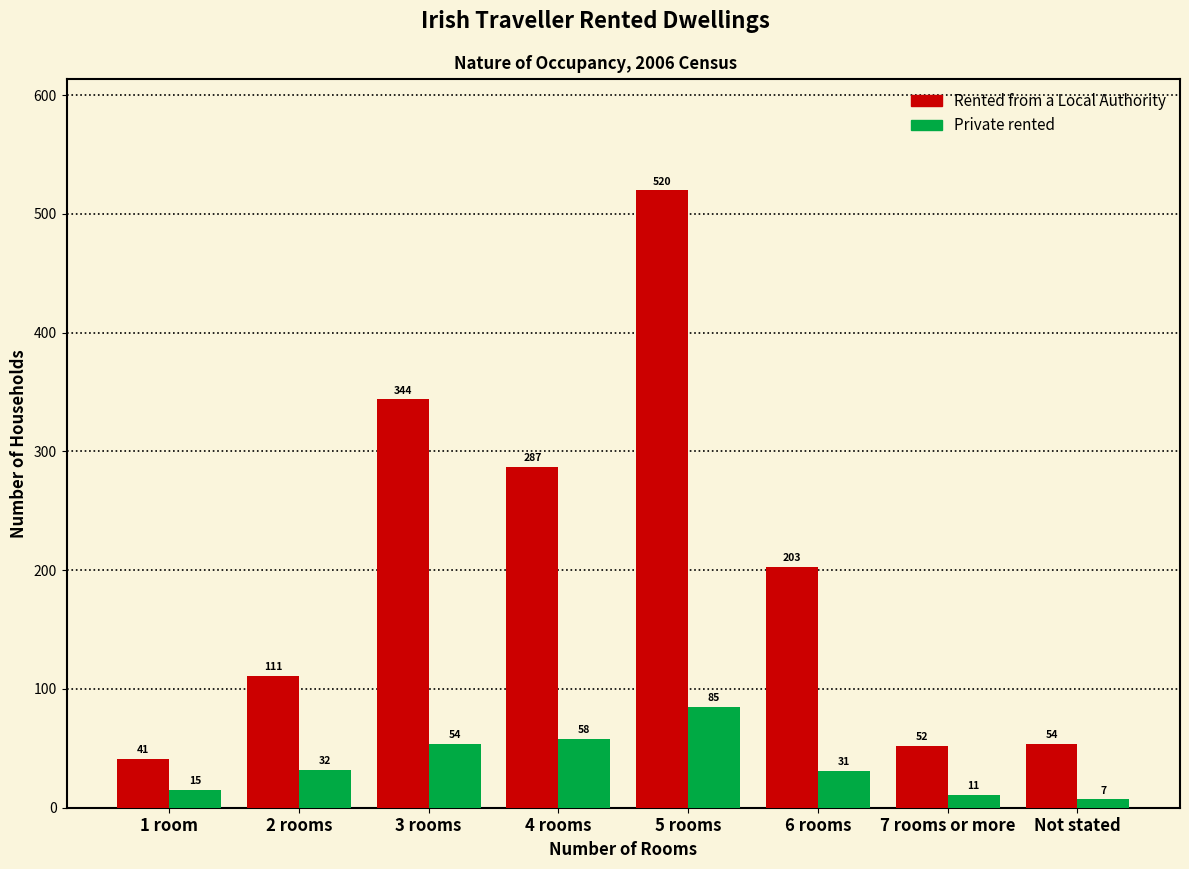

Reading left to right, list all the values displayed in this chart.

Rented from a Local Authority: 1 room=41	2 rooms=111	3 rooms=344	4 rooms=287	5 rooms=520	6 rooms=203	7 rooms or more=52	Not stated=54
Private rented: 1 room=15	2 rooms=32	3 rooms=54	4 rooms=58	5 rooms=85	6 rooms=31	7 rooms or more=11	Not stated=7